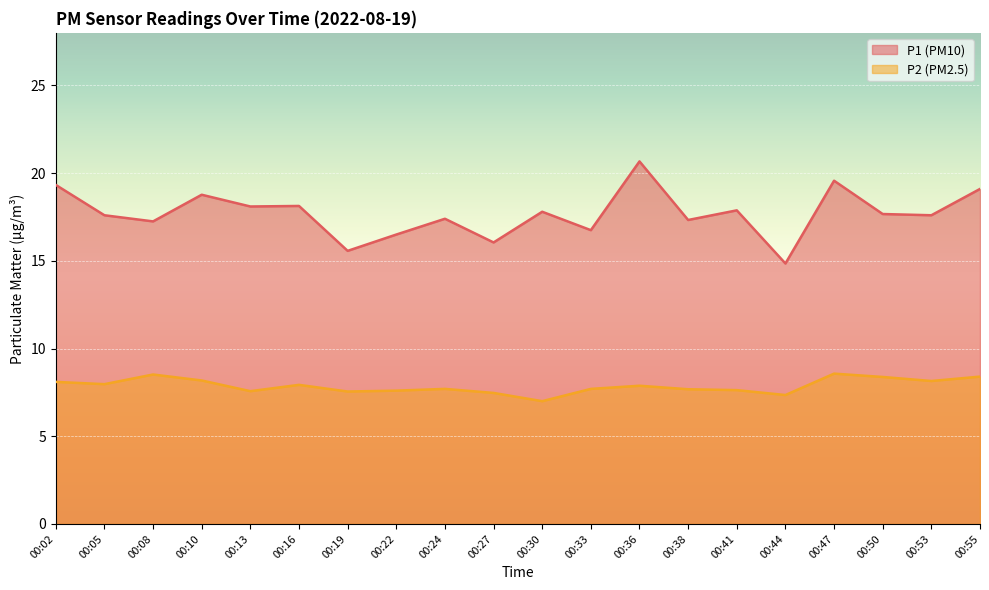

What is the sum of the P2 values at 00:16 and 00:22?

15.5